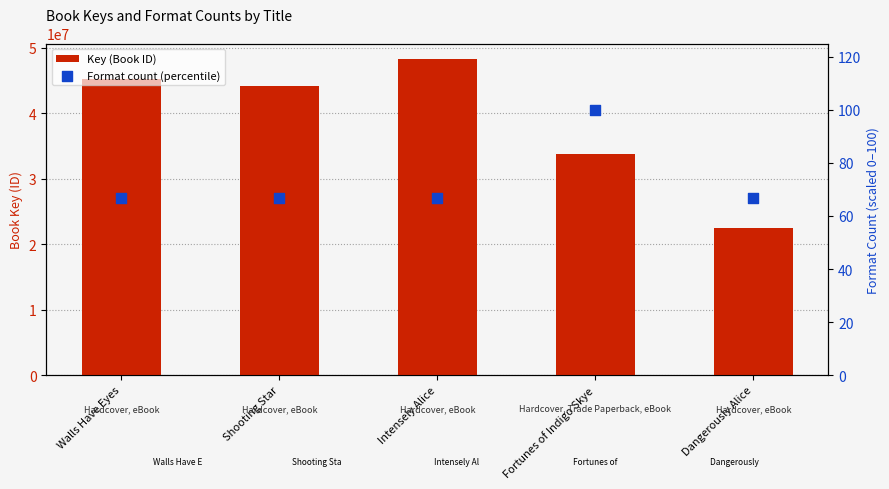

Is the value of Format count (percentile) at Fortunes of Indigo Skye greater than the value of Key (Book ID) at Shooting Star?

No